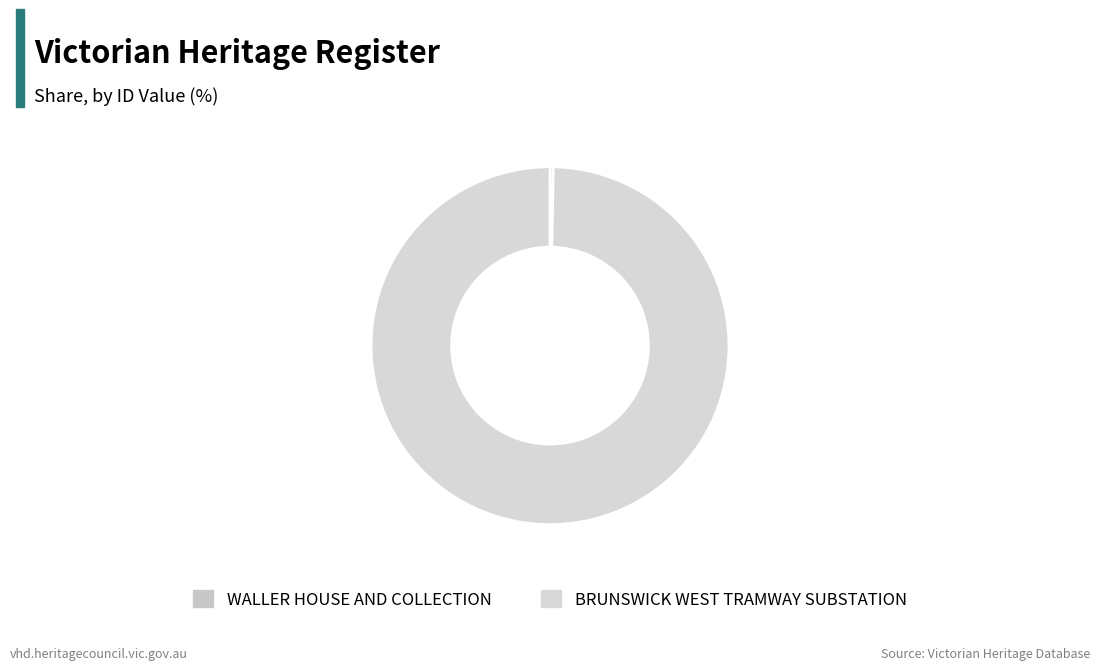

Rank the categories by value from lowest to highest.

WALLER HOUSE AND COLLECTION, BRUNSWICK WEST TRAMWAY SUBSTATION